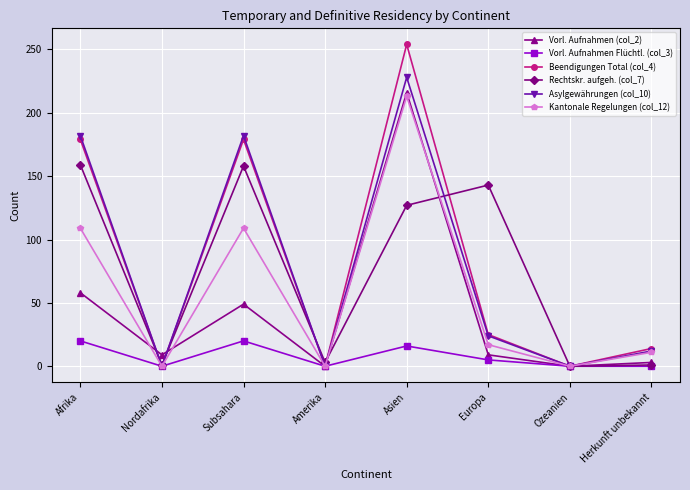

What is the label of the 8th point from the left?

Herkunft unbekannt